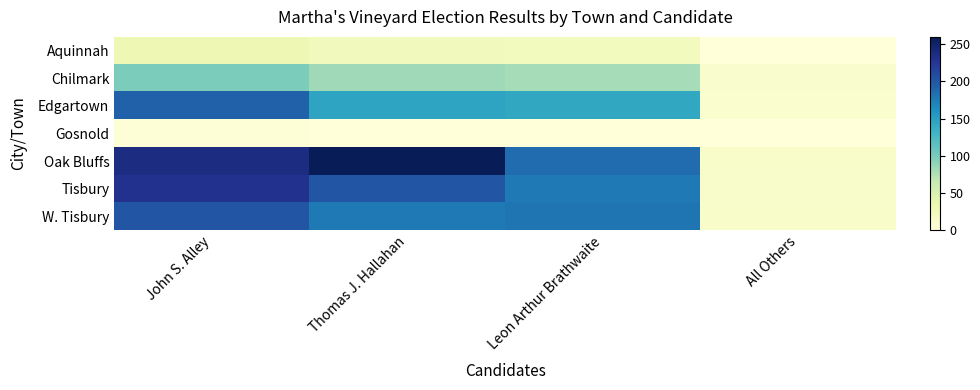

Which series changed the most between John S. Alley and Leon Arthur Brathwaite?

Tisbury